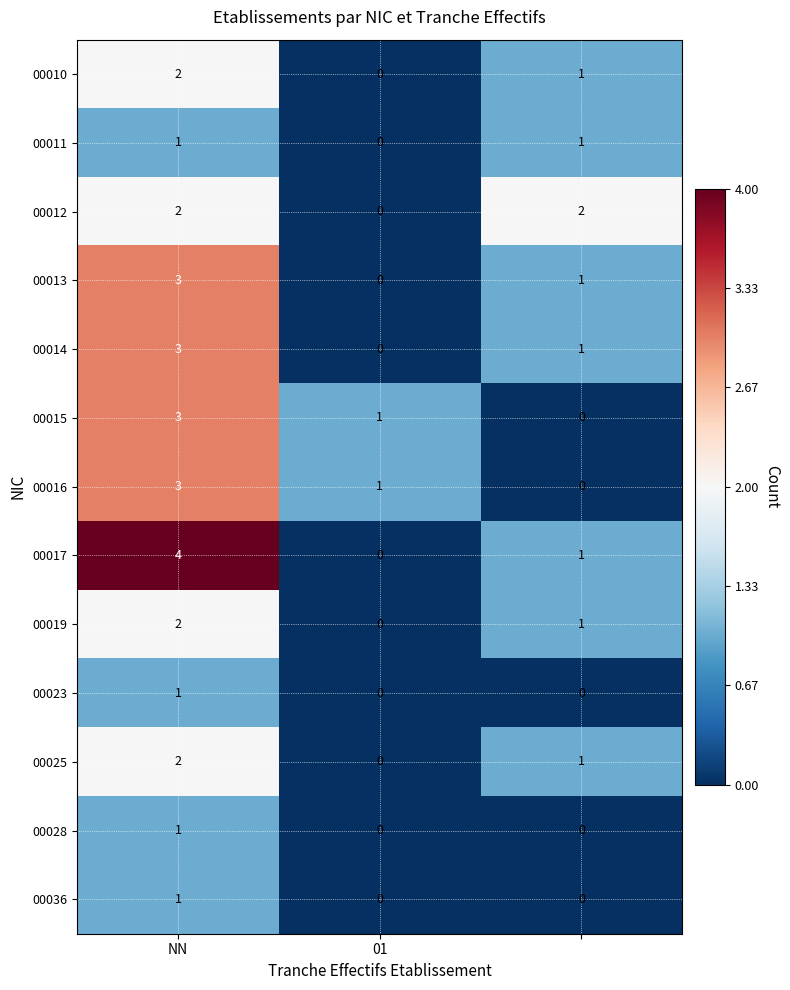

What is the difference between the maximum and minimum values in the 00014 series?

3